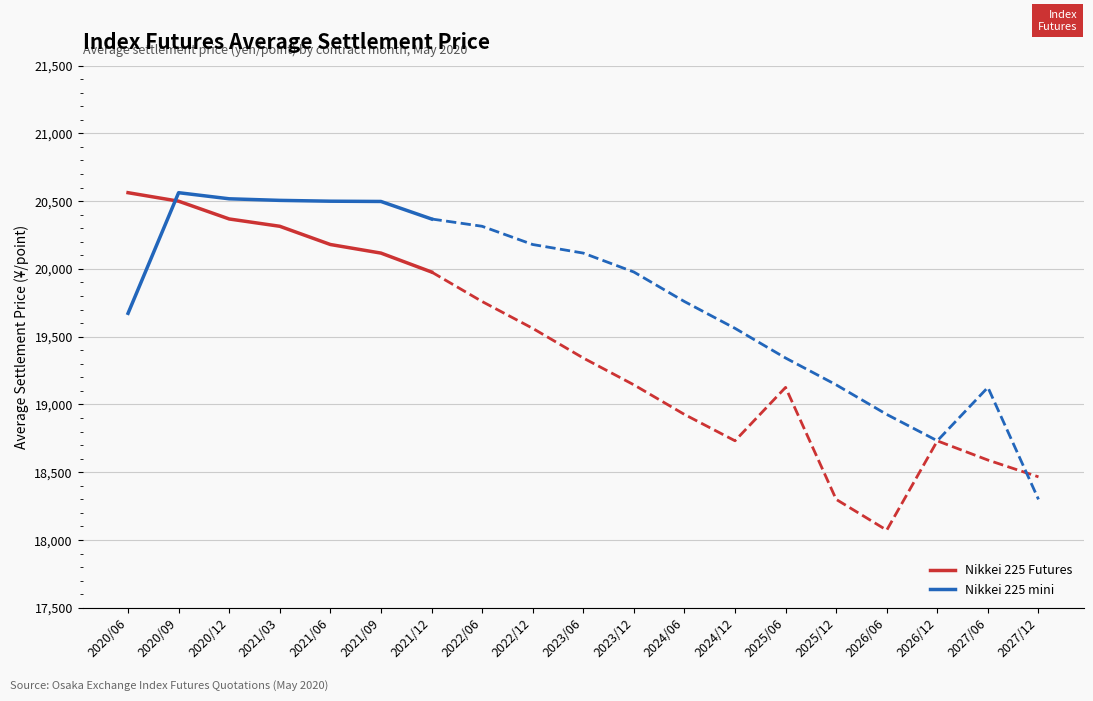

Which series has the largest total across all categories?

Nikkei 225 mini